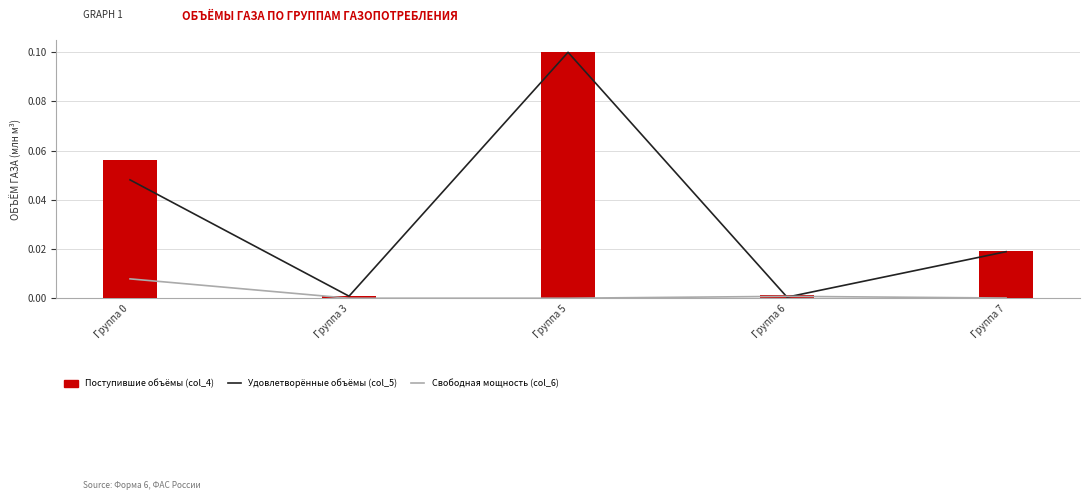

Is the value of Удовлетворённые объёмы (col_5) at Группа 3 greater than the value of Поступившие объёмы (col_4) at Группа 7?

No